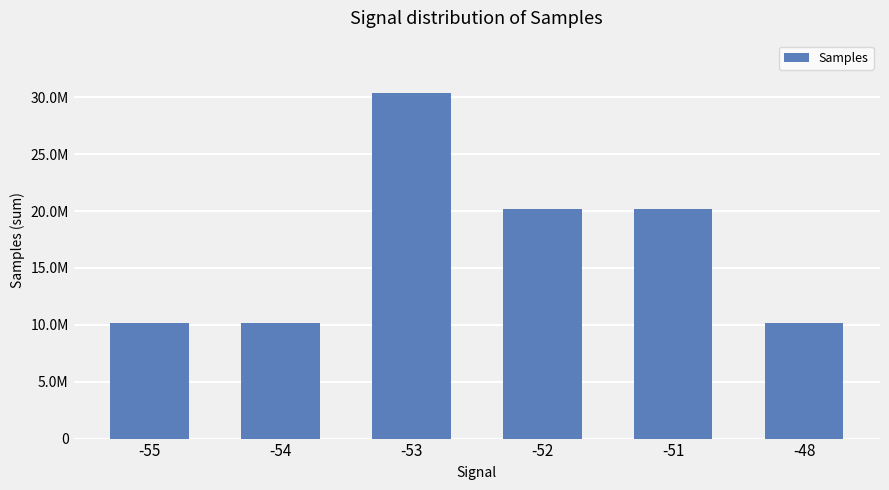

Does the chart contain any negative values?

No